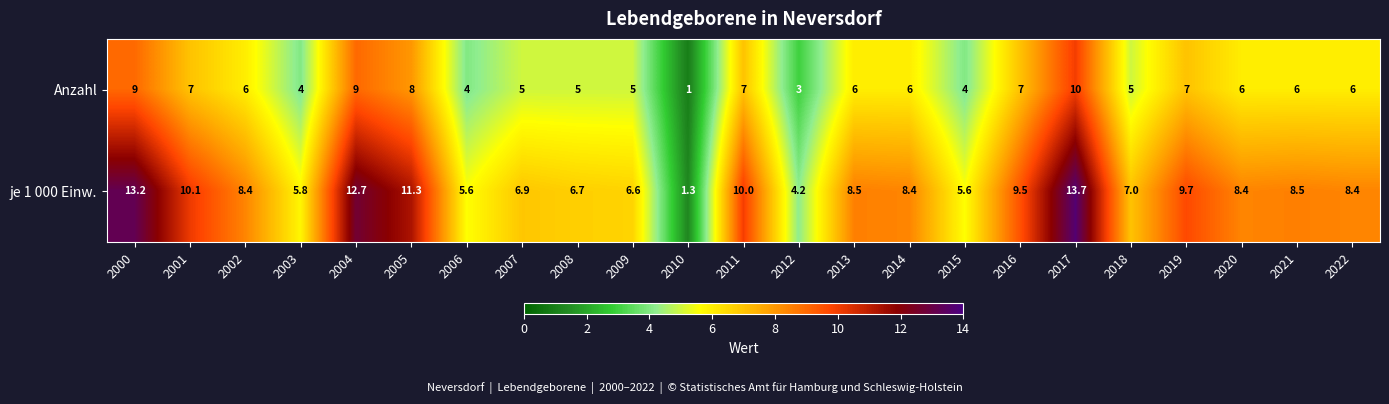

How many categories are shown in the chart?

23